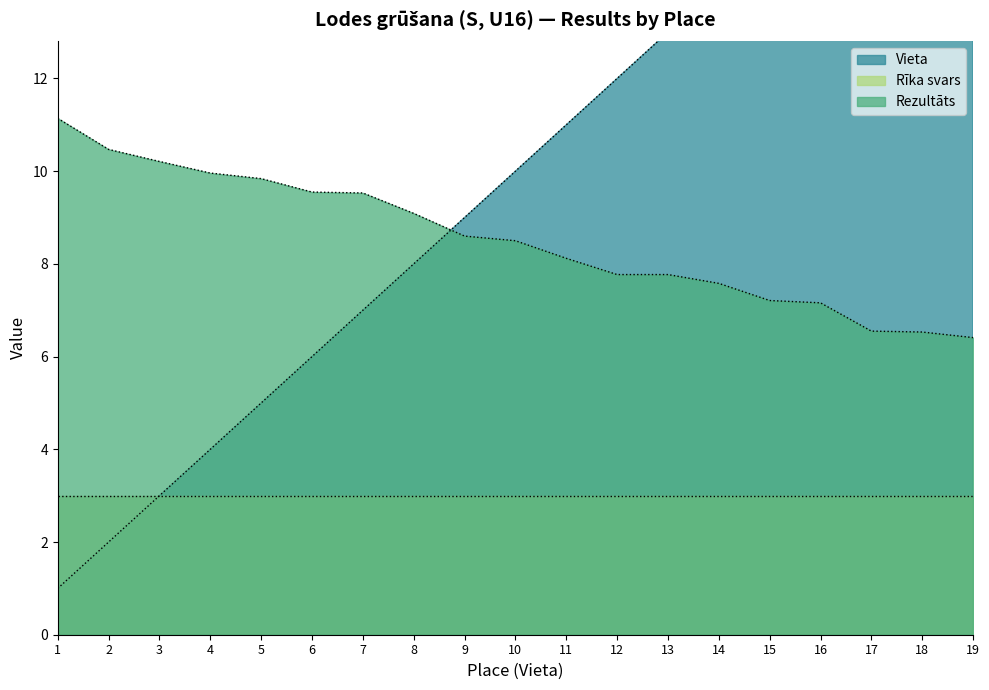

True or false: Rezultāts has a value of 7.8 at 12.

True